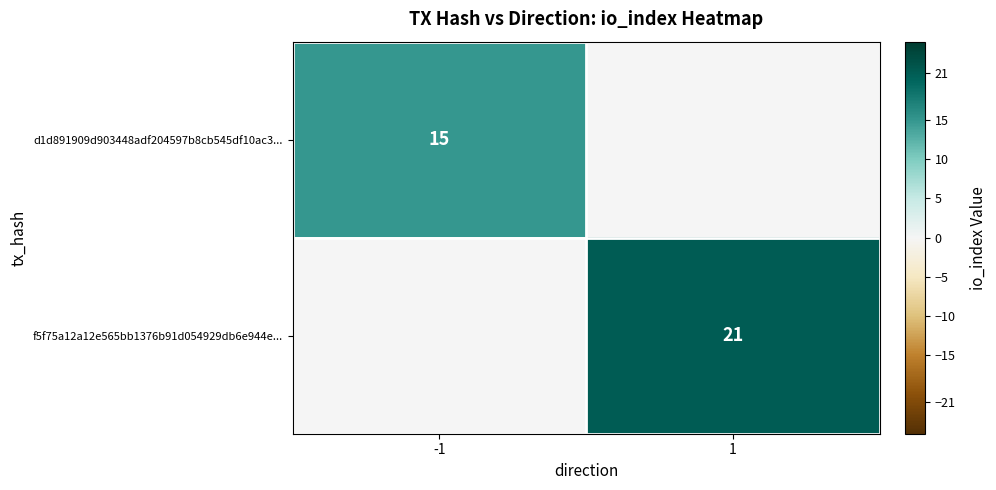

Is it true that f5f75a12a12e565bb1376b91d054929db6e944e... equals 21 at 1?

True